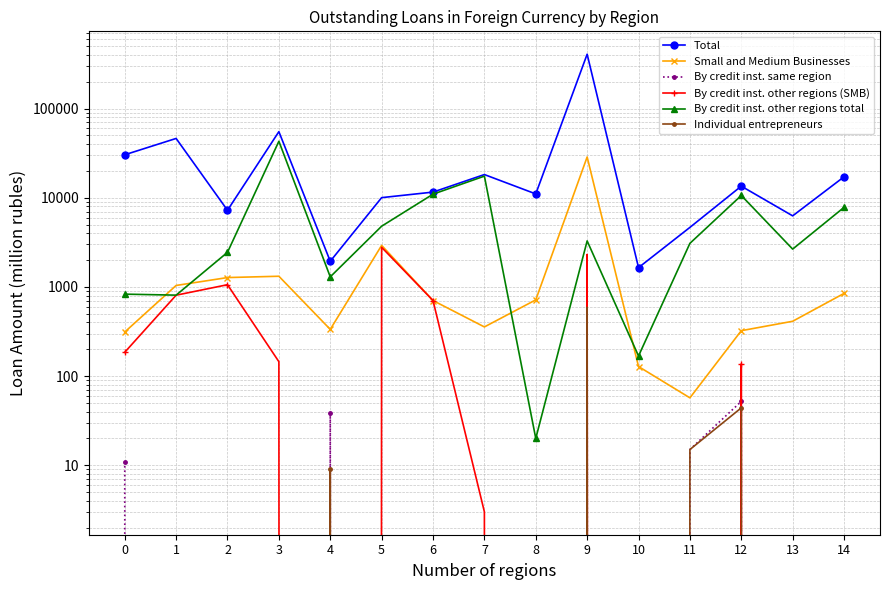

Where is the first local maximum for By credit inst. other regions total?

3